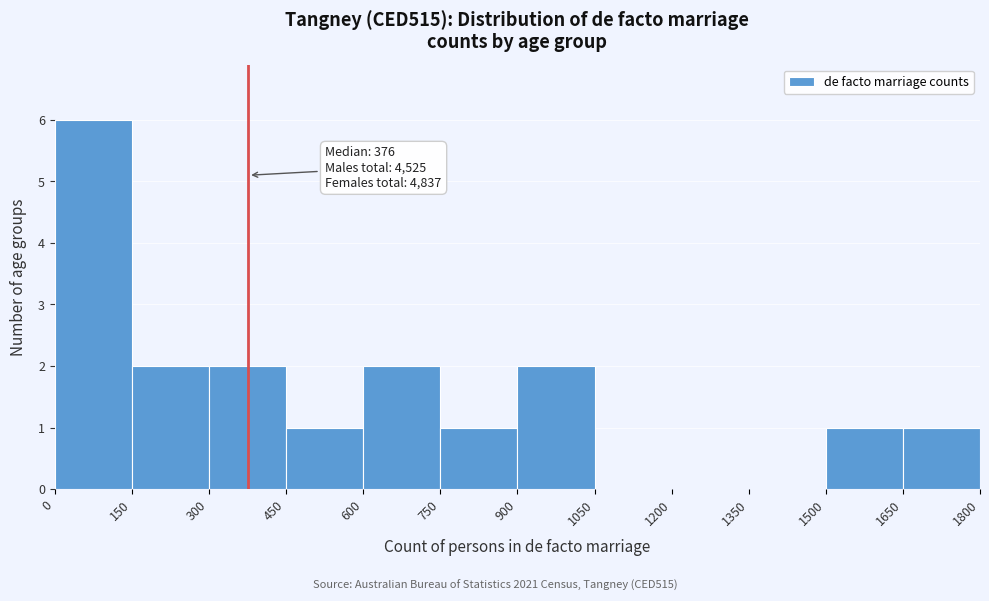

Which range on the x-axis has the tallest bar?

0 to 150